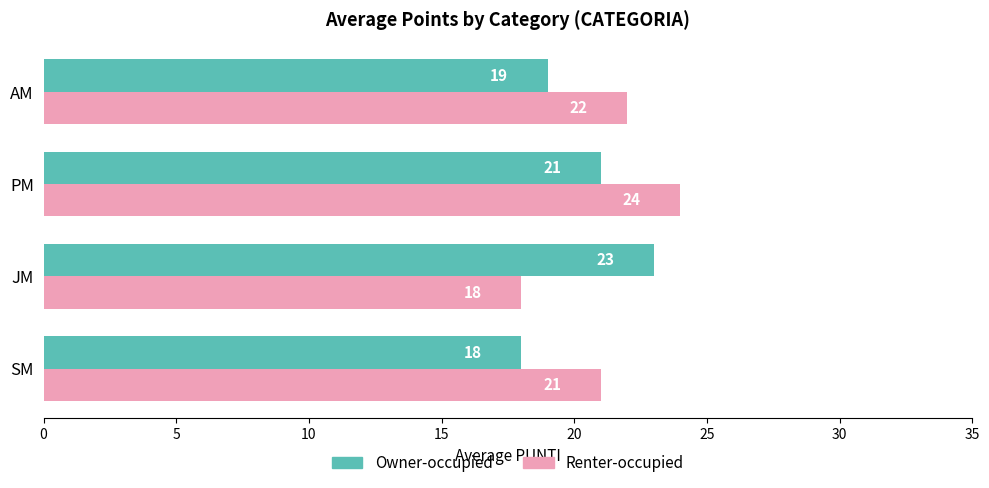

Read the Renter-occupied value at PM.

24